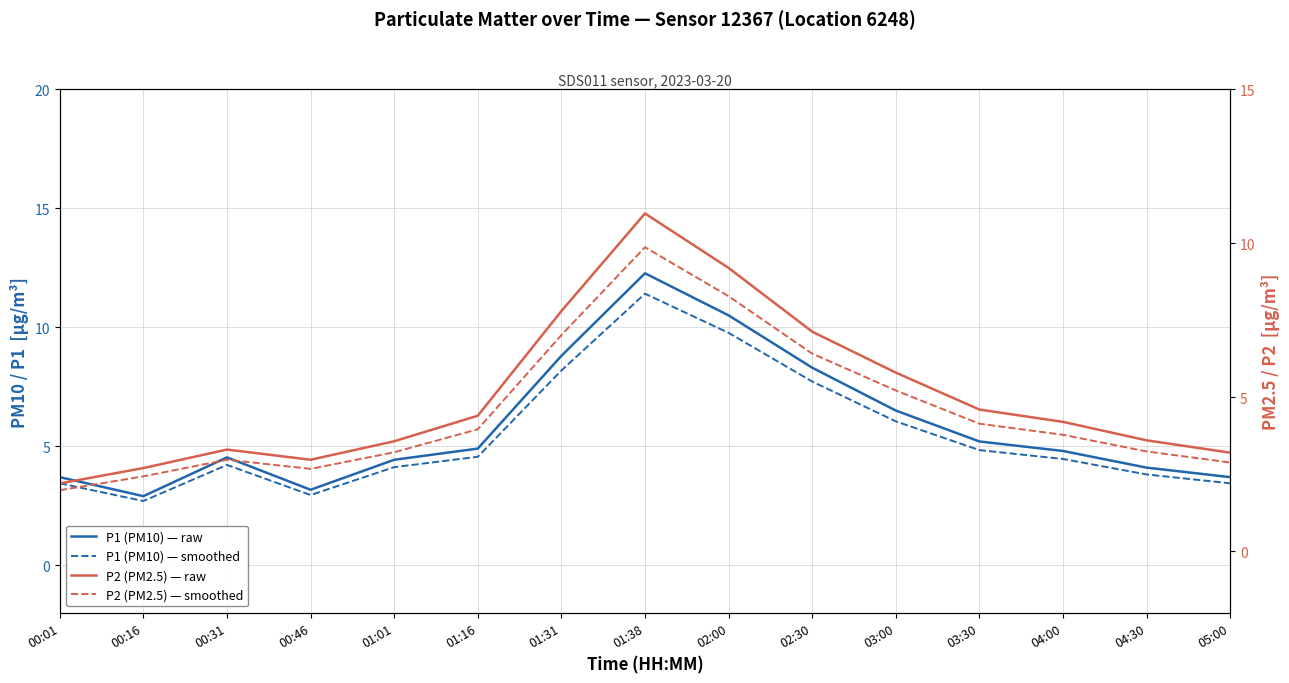

At how many categories does at least one series exceed 11?

1